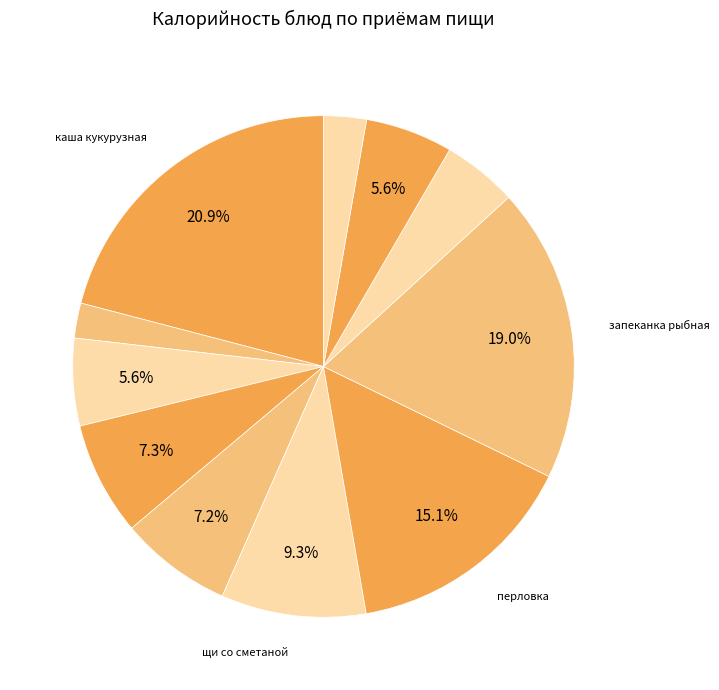

Count the number of slices in the pie.

11